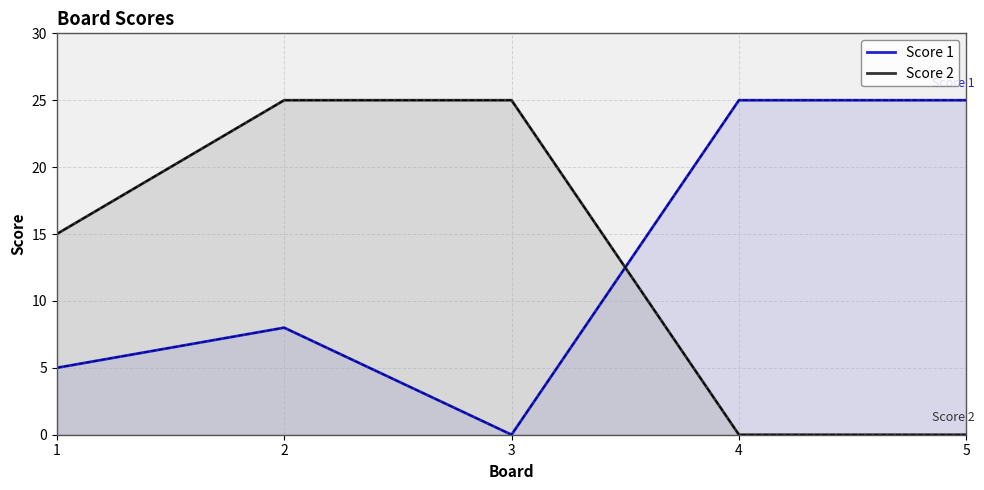

Reading right to left, transcribe all the data shown in this chart.

Score 1: 5=25	4=25	3=0	2=8	1=5
Score 2: 5=0	4=0	3=25	2=25	1=15